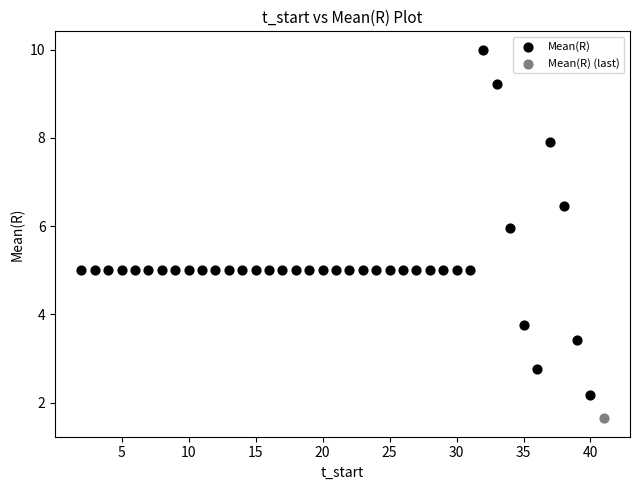

What are all the series names shown in the legend?

Mean(R), Mean(R) (last)